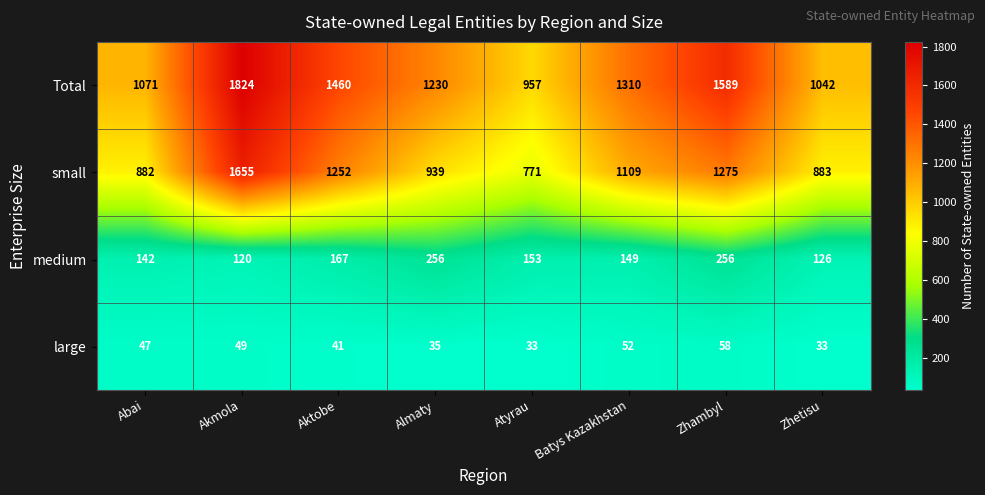

Where does the medium series first go above 153?

Aktobe